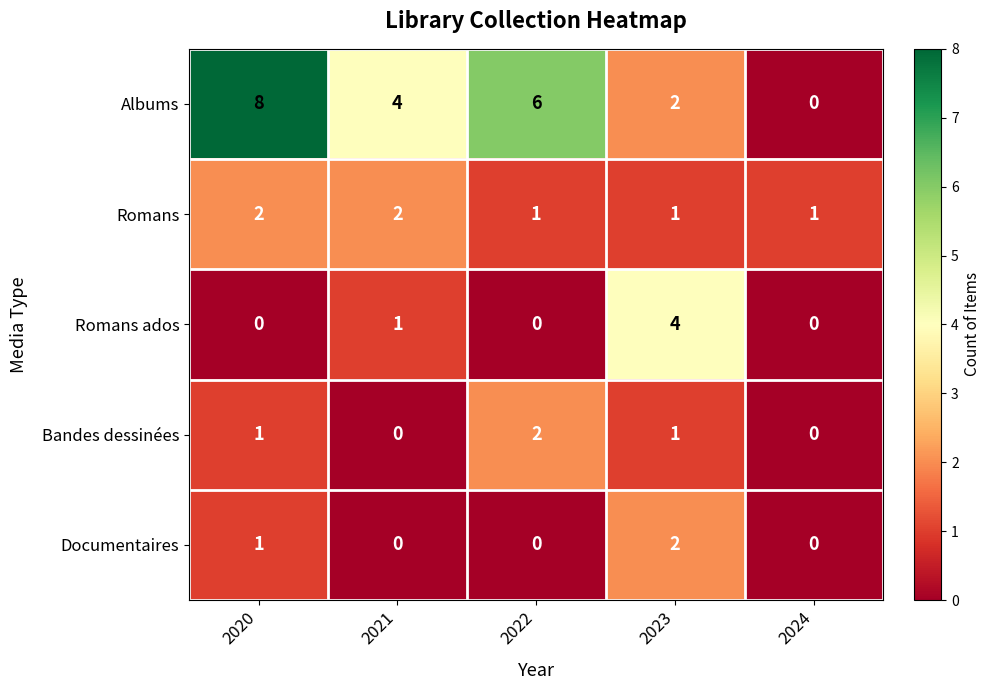

Which series has the widest spread of values?

Albums